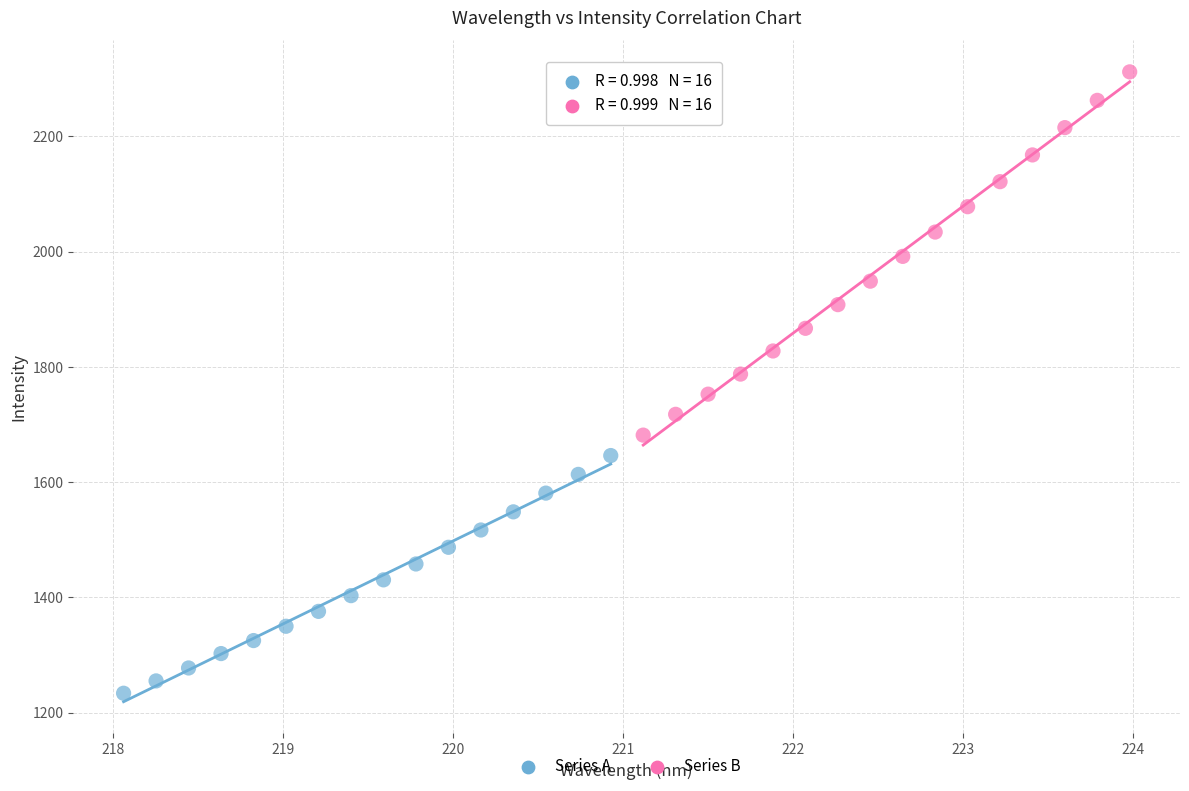

Which series has the widest spread of Y values?

Series B